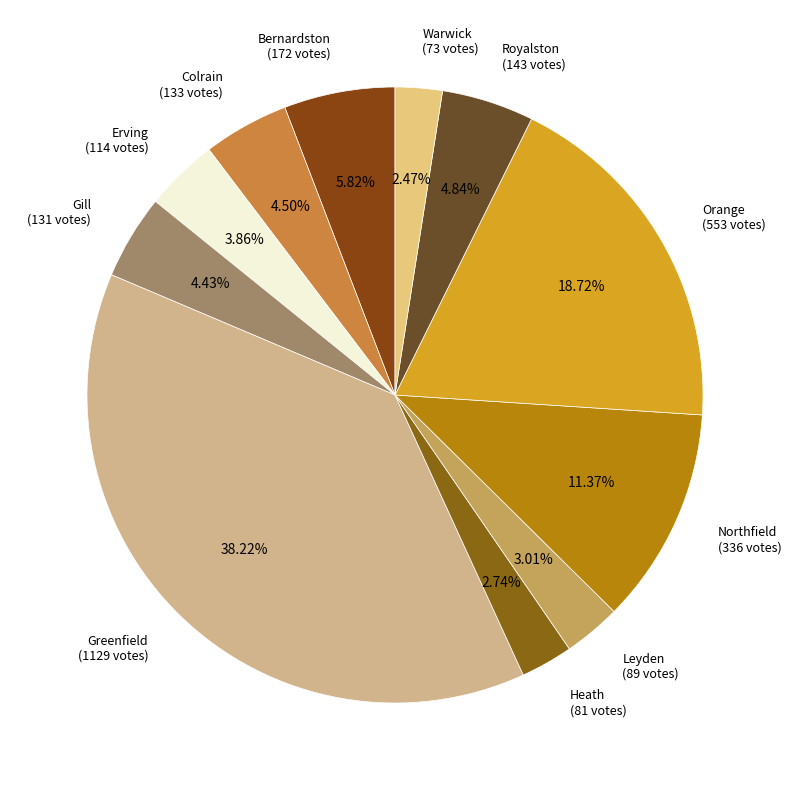

Which has a higher value, Heath (81 votes) or Greenfield (1129 votes)?

Greenfield (1129 votes)